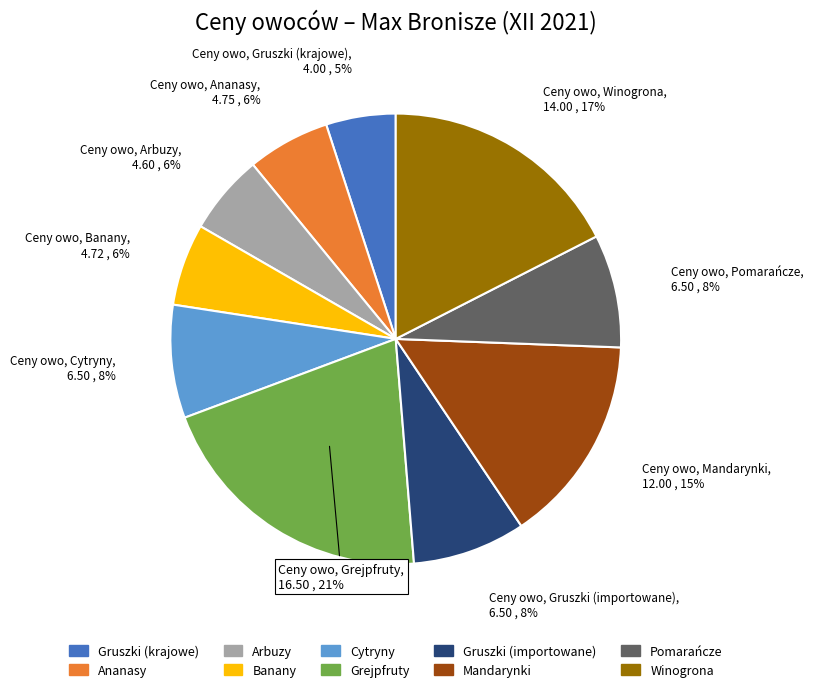

How many segments does this pie chart have?

10